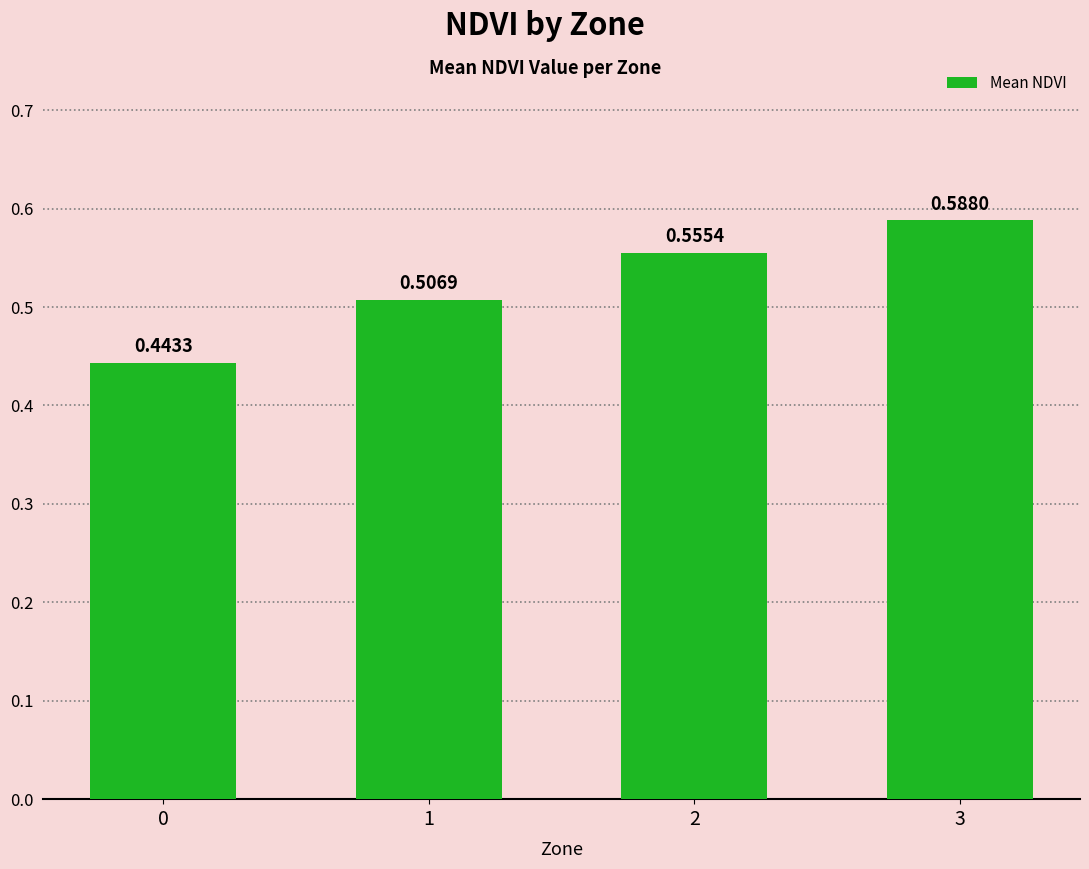

How many series are shown in this chart?

1